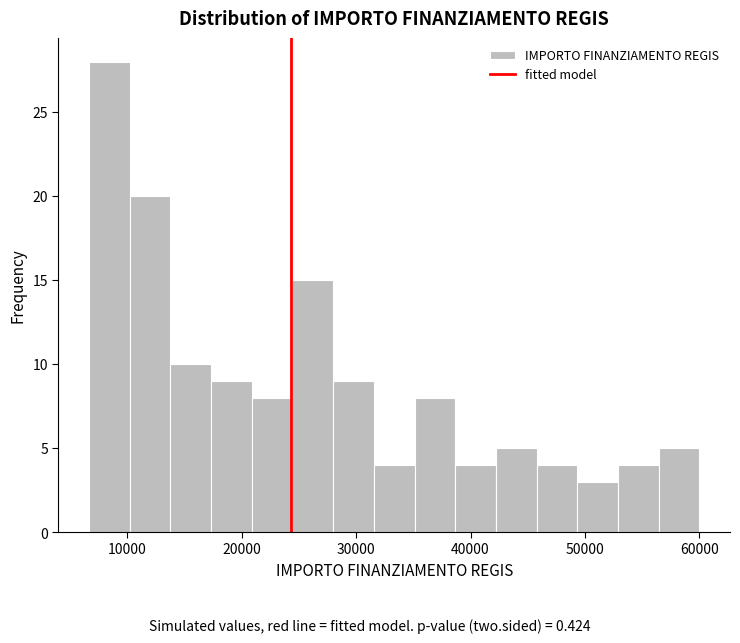

Around what value on the x-axis is the tallest bar? Give the approximate position of its centre, as read against the axis.

8000